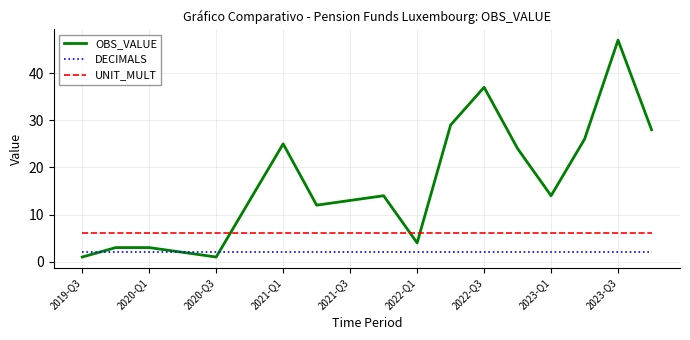

How many series are shown in this chart?

3